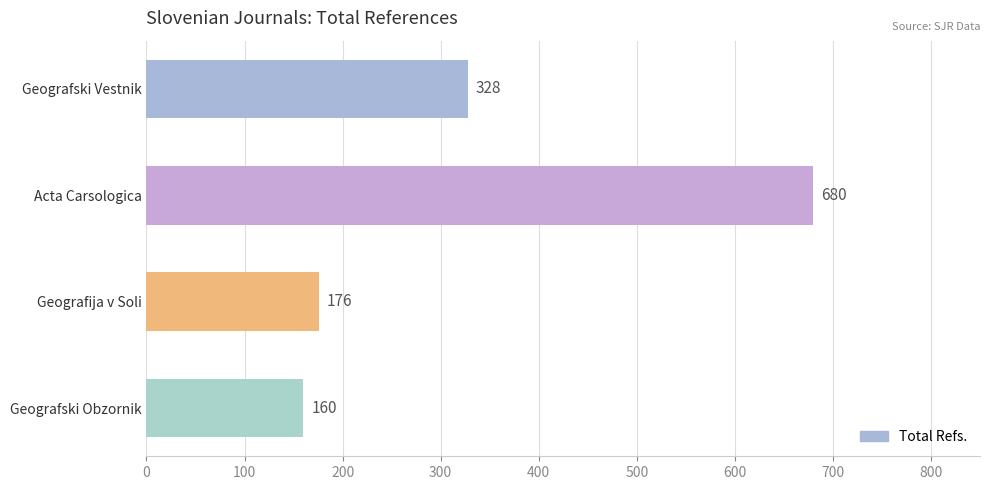

Which category has the highest value across all series?

Acta Carsologica